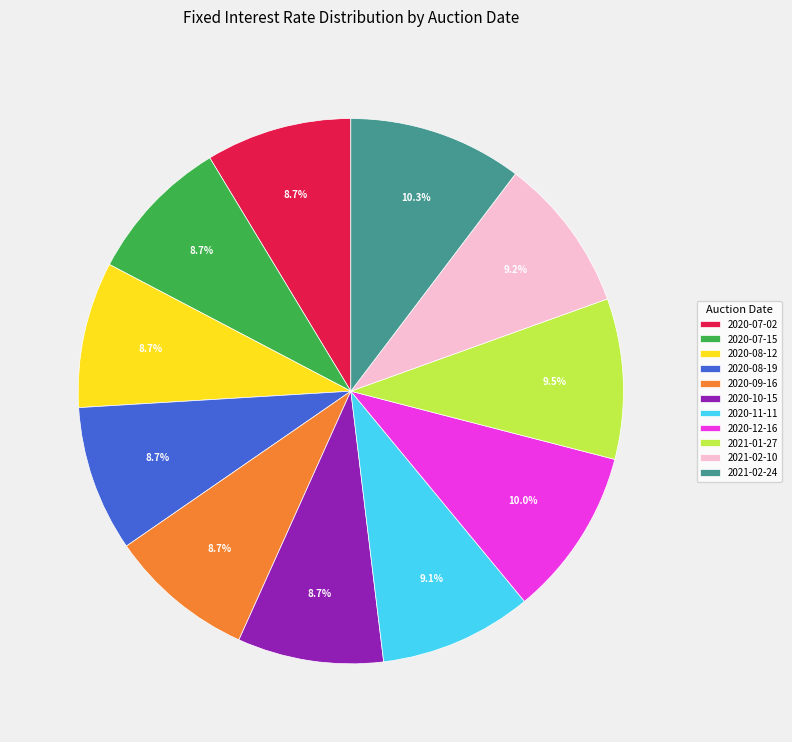

How many slices are in this pie chart?

11